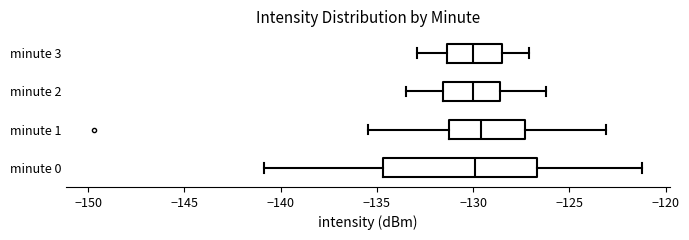

Comparing the boxes themselves (not the whiskers), which one is the widest?

minute 0